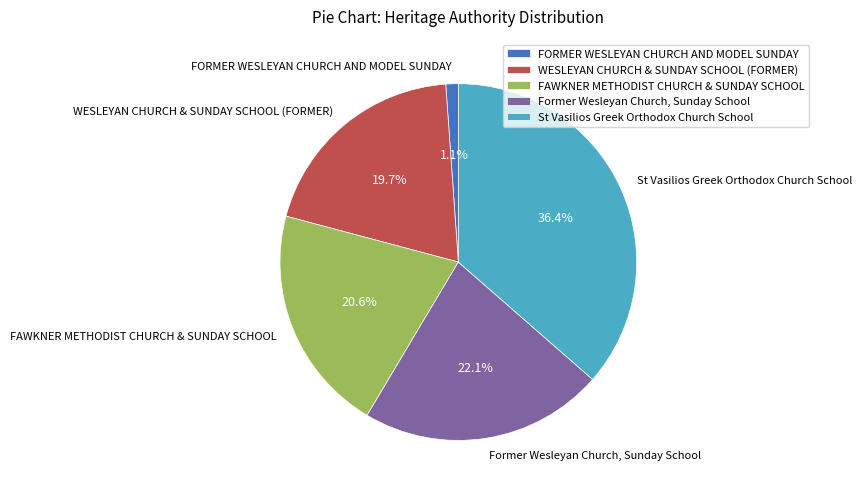

Is there a majority slice in this chart?

No